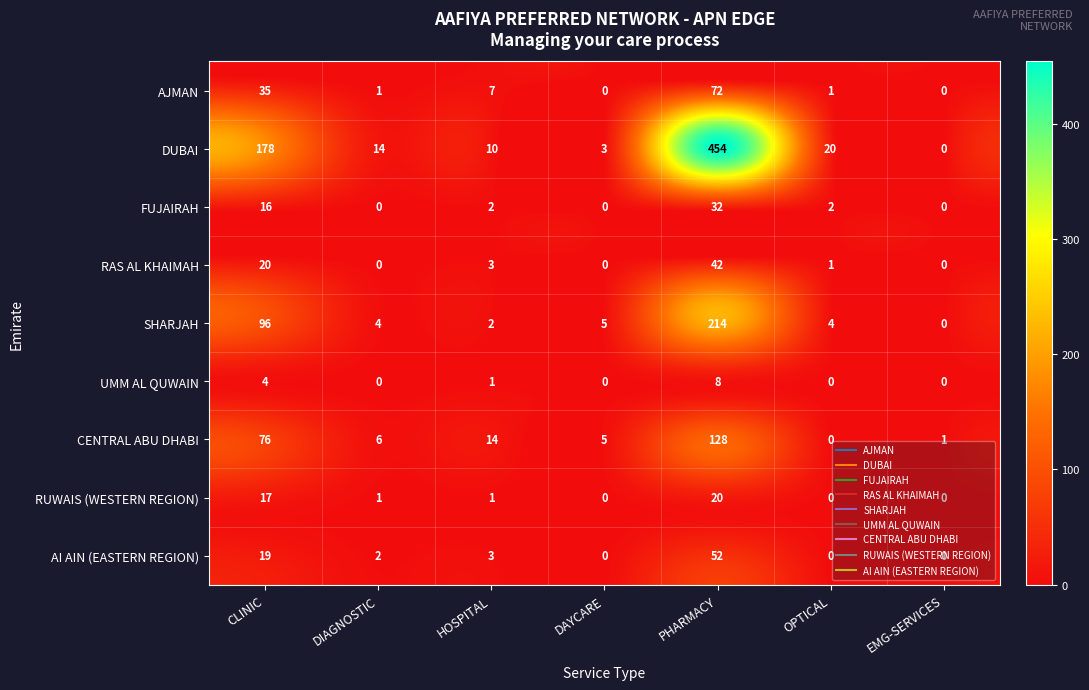

At which category does the chart reach its peak across all series?

PHARMACY